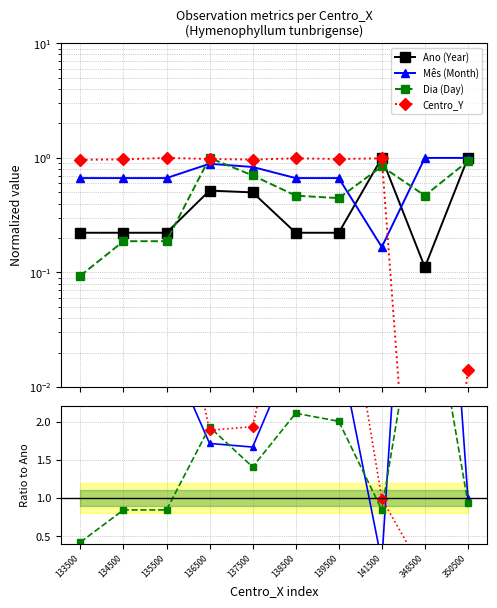

Is this an area chart (filled region under the line)?

No